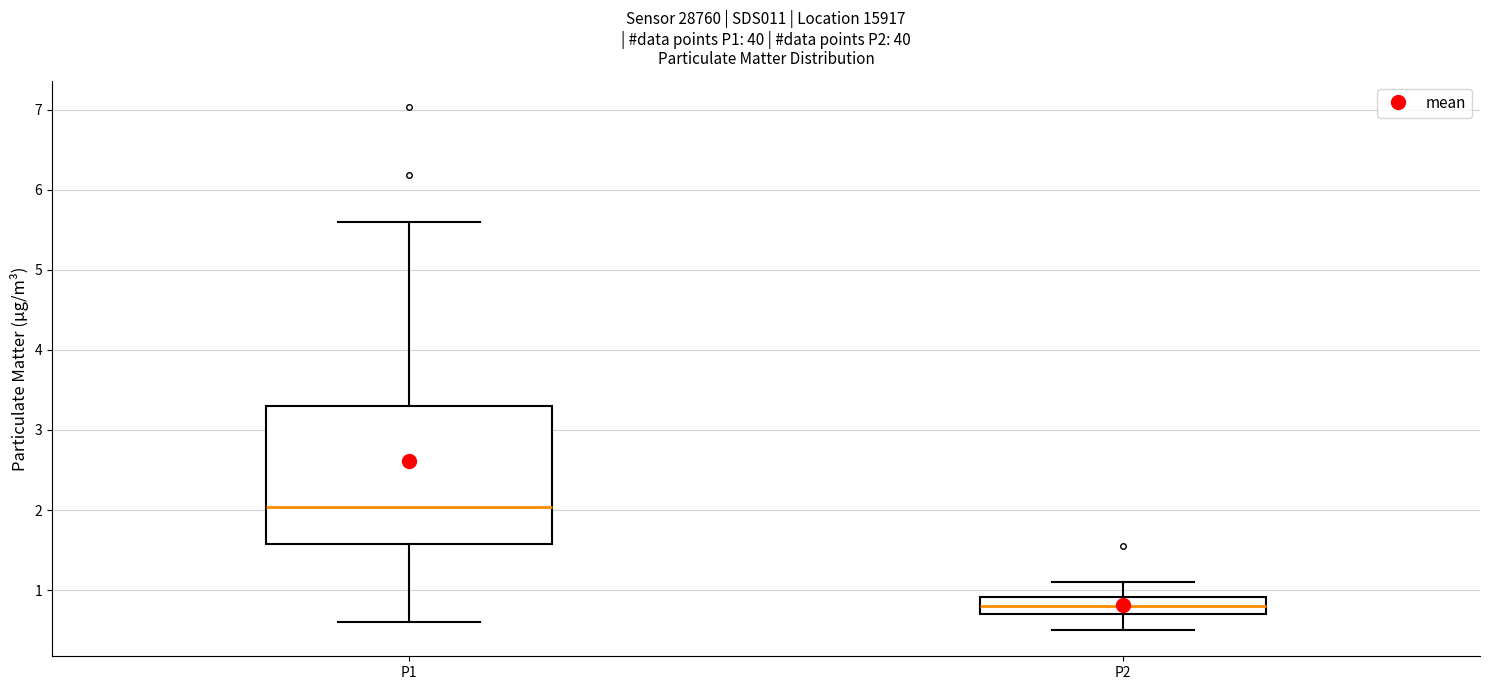

Where does the lower whisker of the box for P1 end on the y-axis? The values are not printed on the chart, so give them approximately, as read against the axis.

0.6